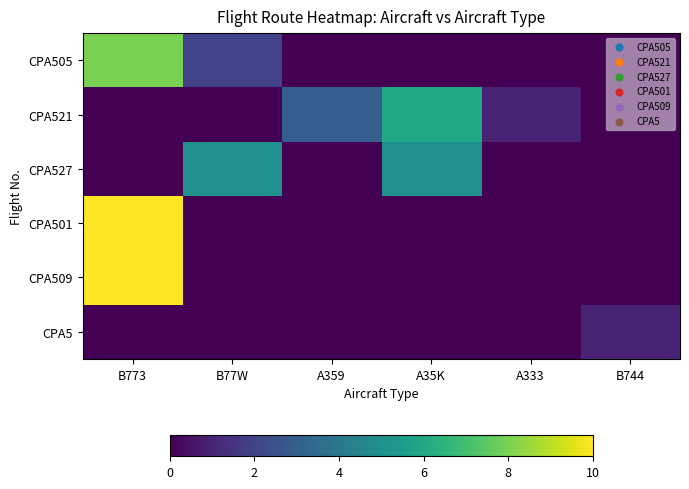

What is the difference between the highest and lowest values at A333?

1